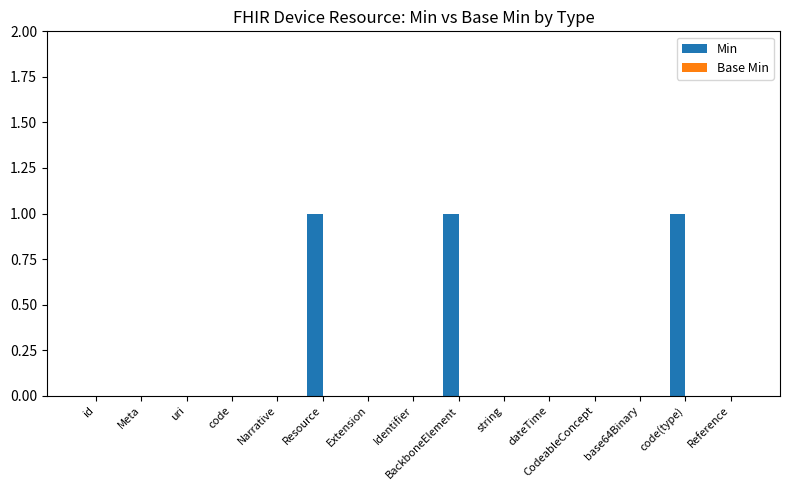

What is the sum of all values?

3